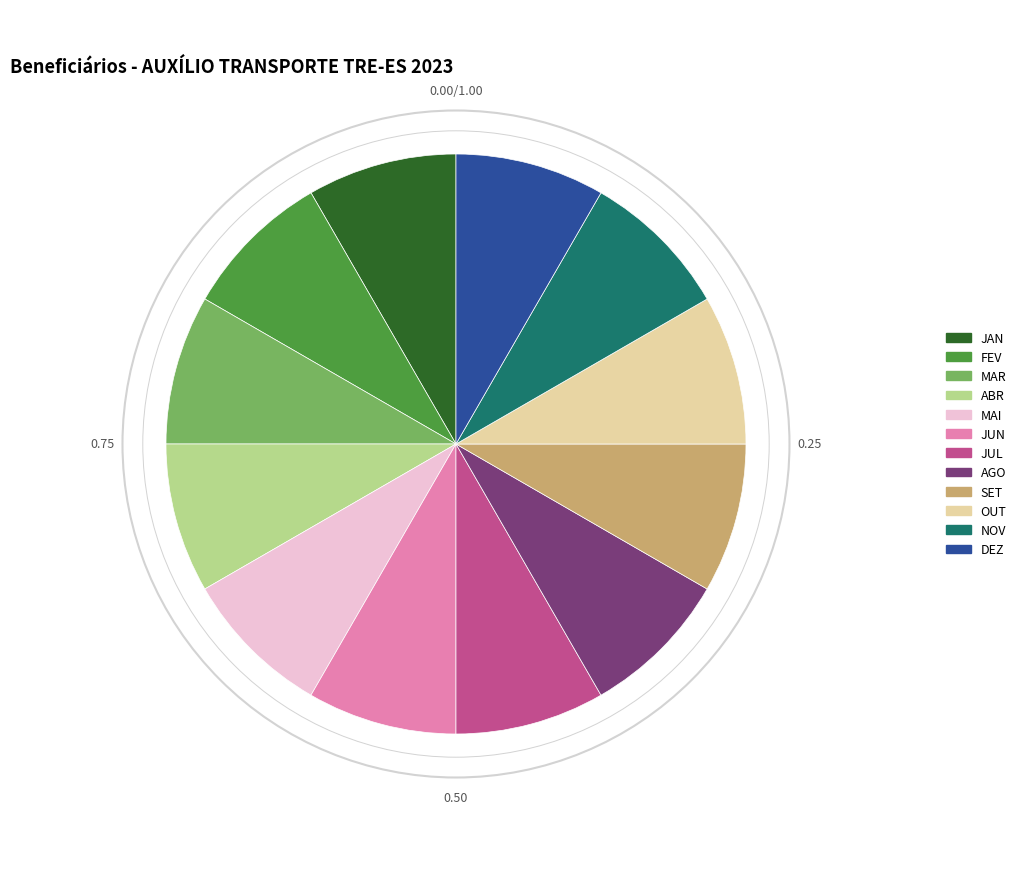

Do OUT and NOV together represent more than half of the pie?

No